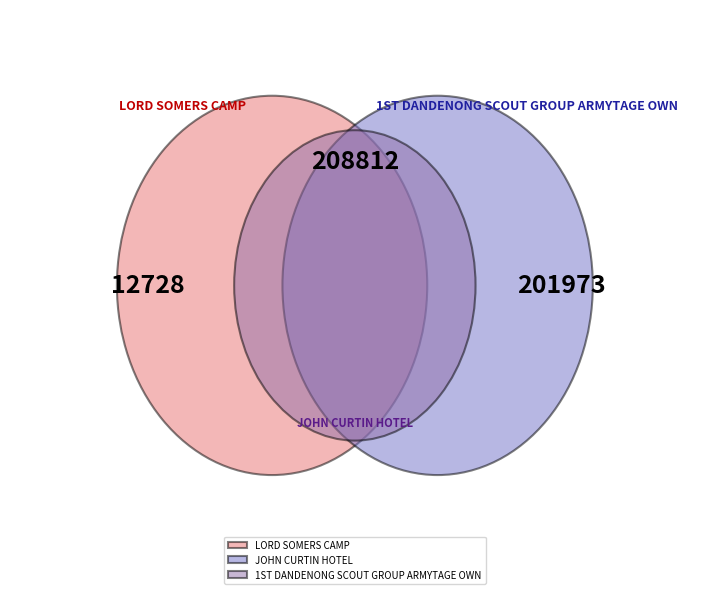

What portion of the pie excludes JOHN CURTIN HOTEL?

50.7%